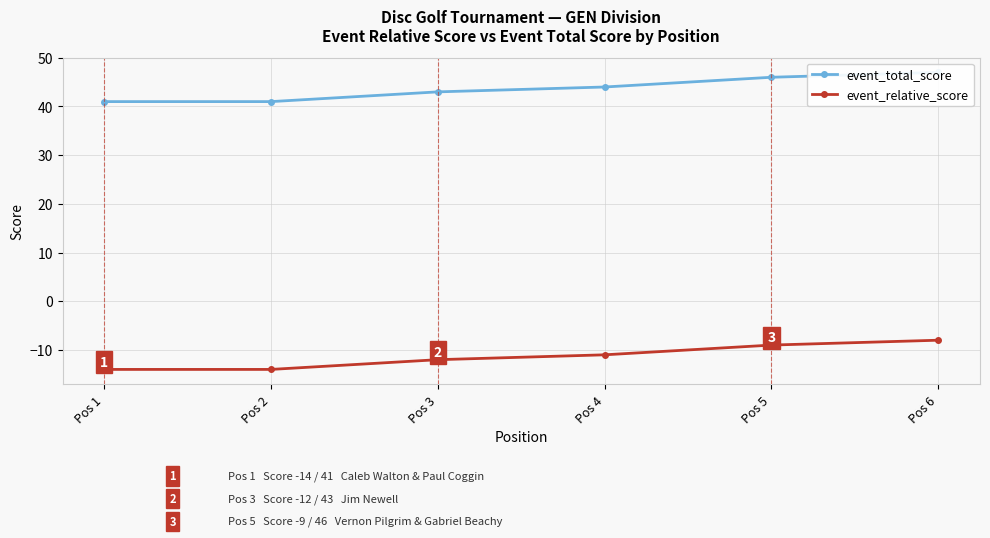

Rank the series by their maximum value, from highest to lowest.

event_total_score, event_relative_score